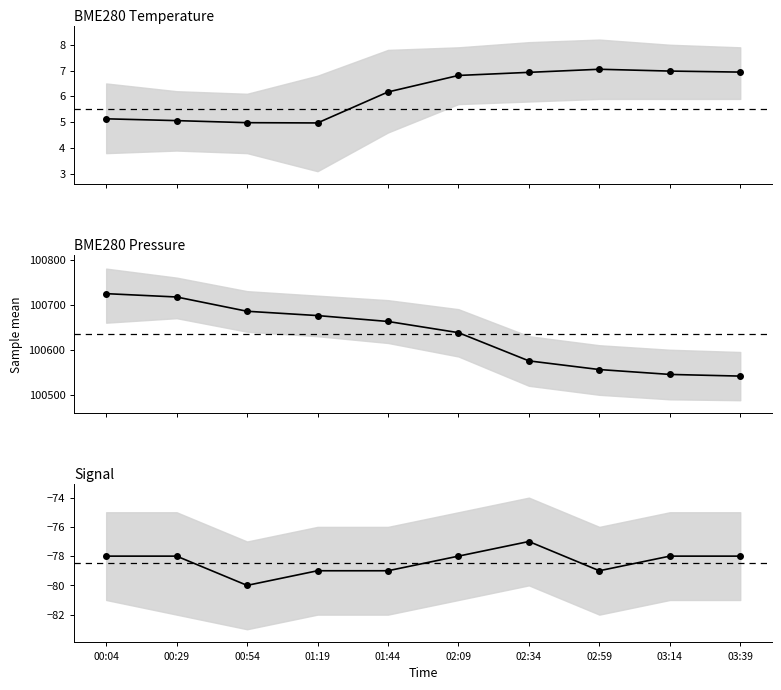

Which series has the widest spread of values?

BME280_pressure